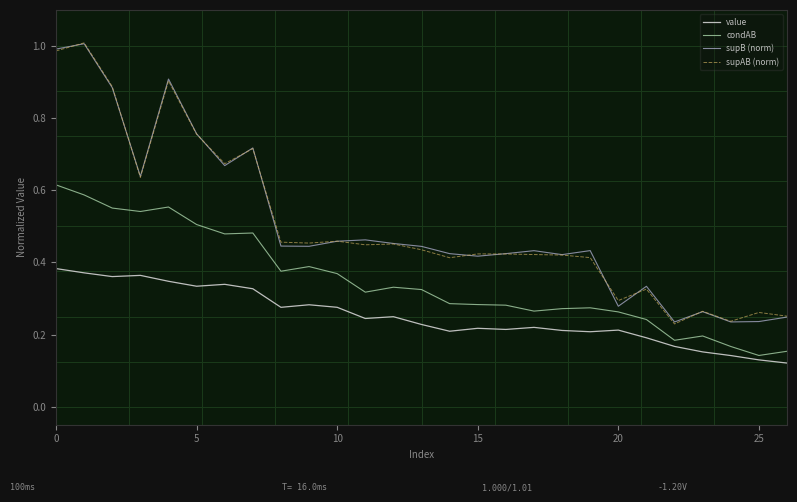

Does the chart display data point markers on the line(s)?

No